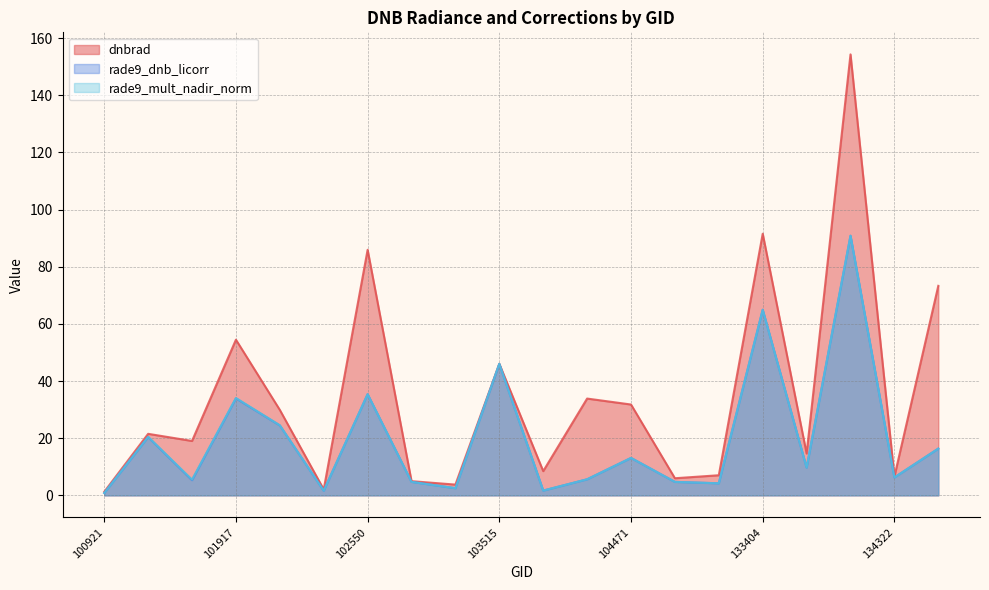

Between 101303 and 102550, which series saw the biggest shift?

dnbrad